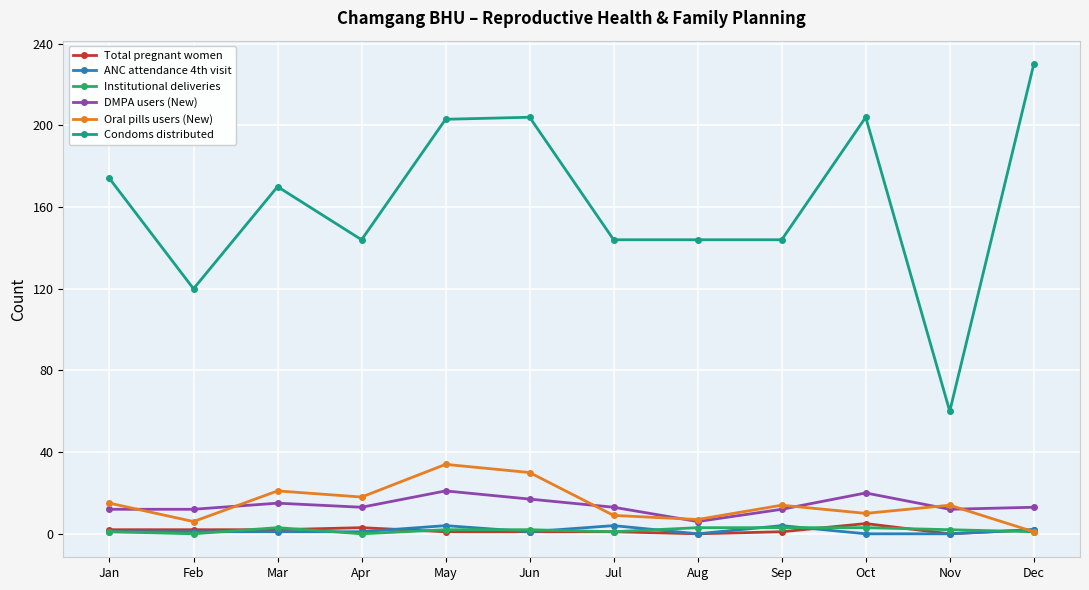

Where is the first local maximum for Oral pills users (New)?

Mar